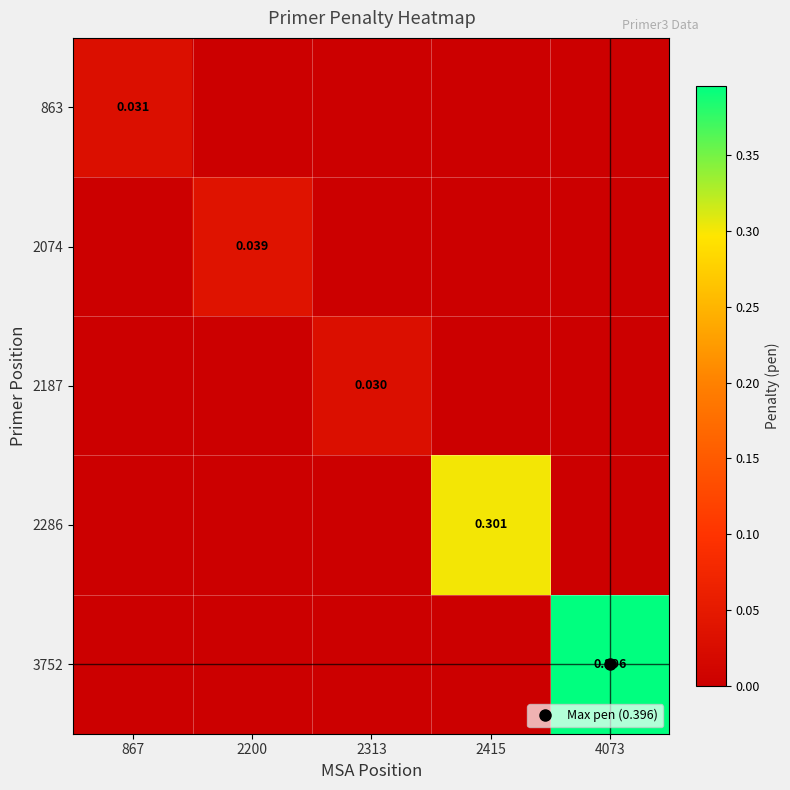

What is the sum of all 2286 values?

0.3